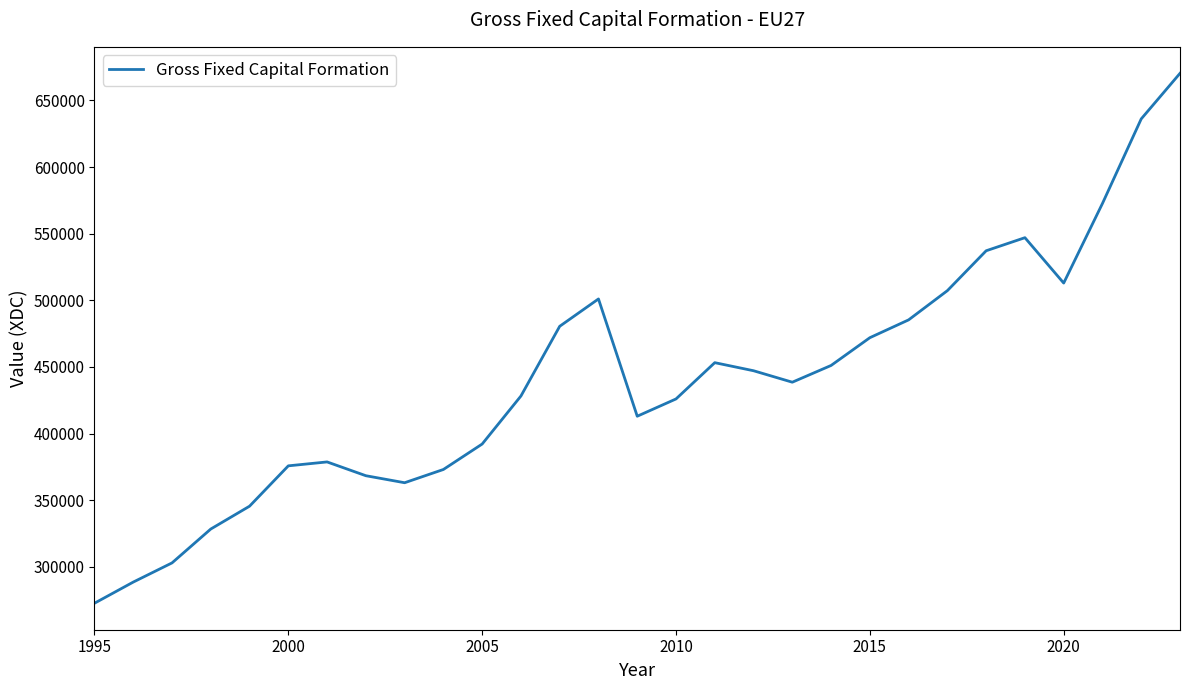

What is the smallest value displayed?

272700.0